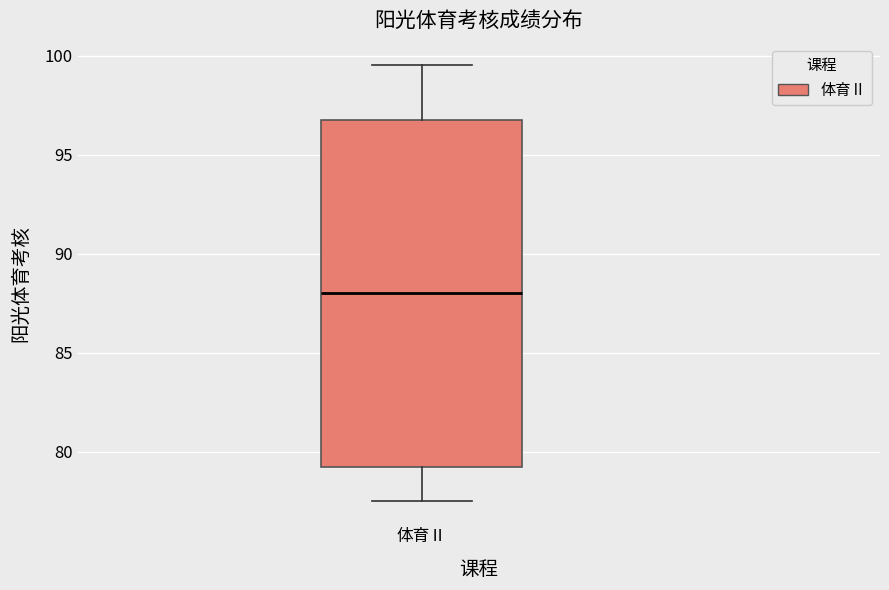

Read this box plot against the y-axis: the position of the median line, the range covered by the box, and the ends of both whiskers. The values are not printed on the chart, so give them approximately, as read against the axis.

median 88.0, box 79.5 to 97.0, whiskers 77.5 to 99.5